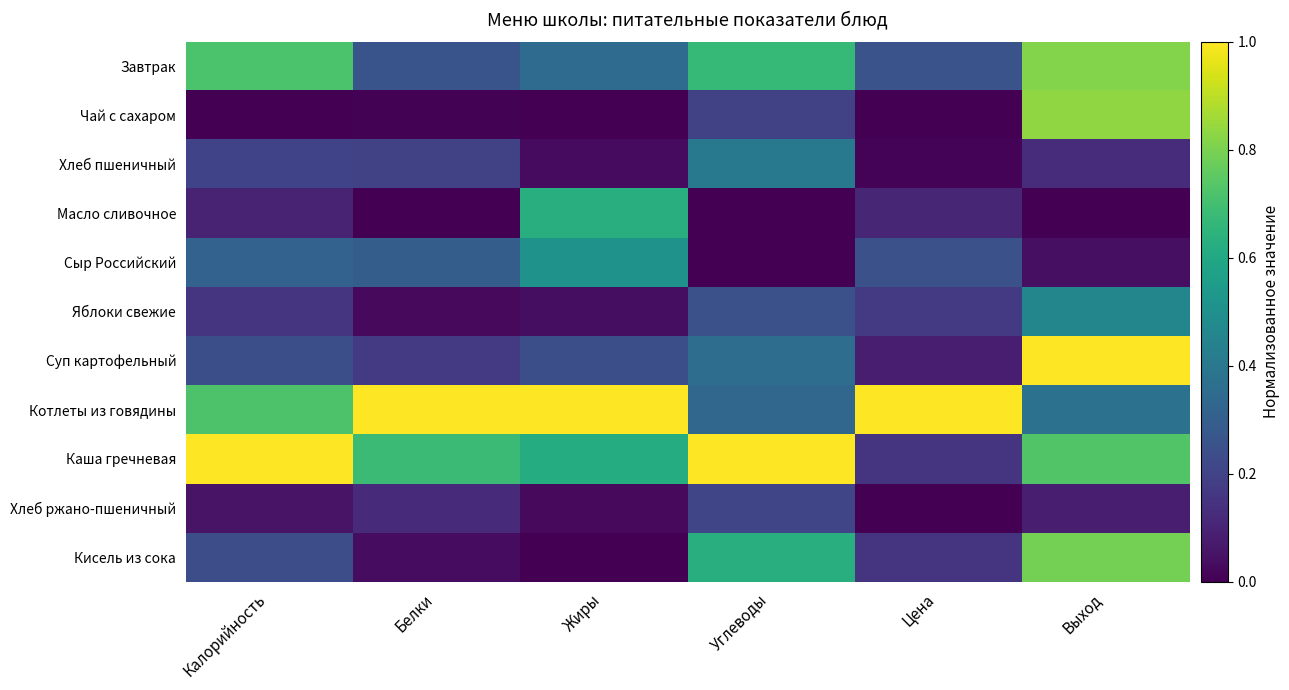

Reading left to right, what are all the values shown in this chart?

Завтрак: Калорийность=0.7	Белки=0.3	Жиры=0.3	Углеводы=0.7	Цена=0.3	Выход=0.8
Чай с сахаром: Калорийность=0.0	Белки=0.0	Жиры=0.0	Углеводы=0.2	Цена=0.0	Выход=0.8
Хлеб пшеничный: Калорийность=0.2	Белки=0.2	Жиры=0.0	Углеводы=0.4	Цена=0.0	Выход=0.1
Масло сливочное: Калорийность=0.1	Белки=0.0	Жиры=0.6	Углеводы=0.0	Цена=0.1	Выход=0.0
Сыр Российский: Калорийность=0.3	Белки=0.3	Жиры=0.5	Углеводы=0.0	Цена=0.2	Выход=0.0
Яблоки свежие: Калорийность=0.1	Белки=0.0	Жиры=0.0	Углеводы=0.2	Цена=0.2	Выход=0.5
Суп картофельный: Калорийность=0.2	Белки=0.2	Жиры=0.2	Углеводы=0.4	Цена=0.1	Выход=1.0
Котлеты из говядины: Калорийность=0.7	Белки=1.0	Жиры=1.0	Углеводы=0.3	Цена=1.0	Выход=0.4
Каша гречневая: Калорийность=1.0	Белки=0.7	Жиры=0.6	Углеводы=1.0	Цена=0.2	Выход=0.7
Хлеб ржано-пшеничный: Калорийность=0.1	Белки=0.1	Жиры=0.0	Углеводы=0.2	Цена=0.0	Выход=0.1
Кисель из сока: Калорийность=0.2	Белки=0.0	Жиры=0.0	Углеводы=0.6	Цена=0.2	Выход=0.8